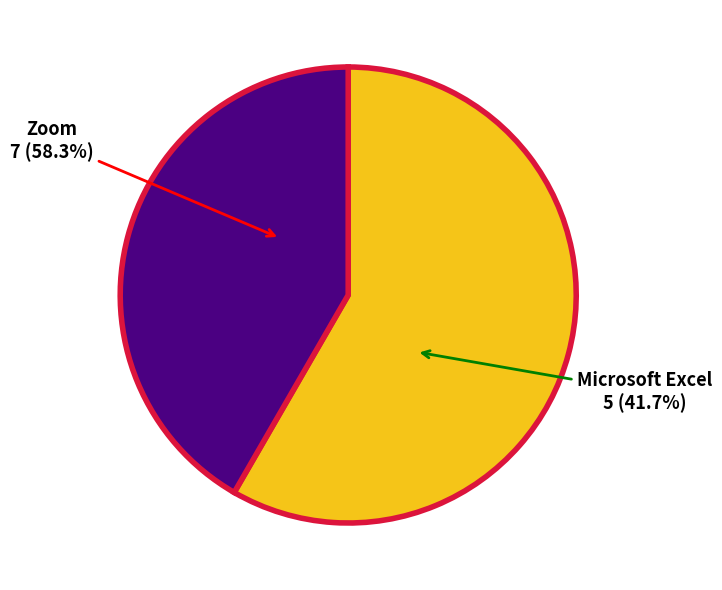

Between Zoom and Microsoft Excel, which is larger?

Zoom